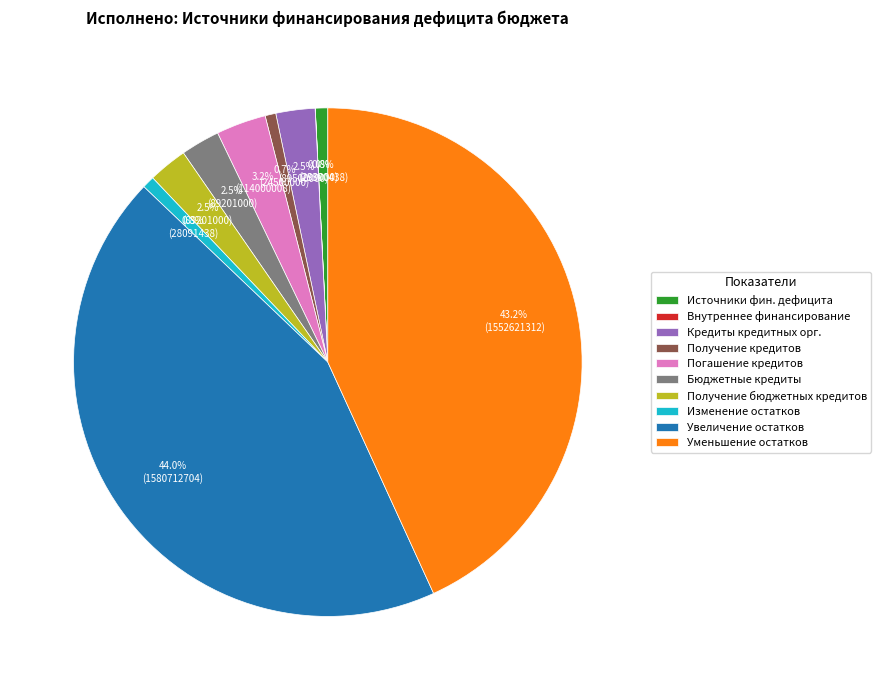

What is the largest slice in the pie chart?

Увеличение остатков